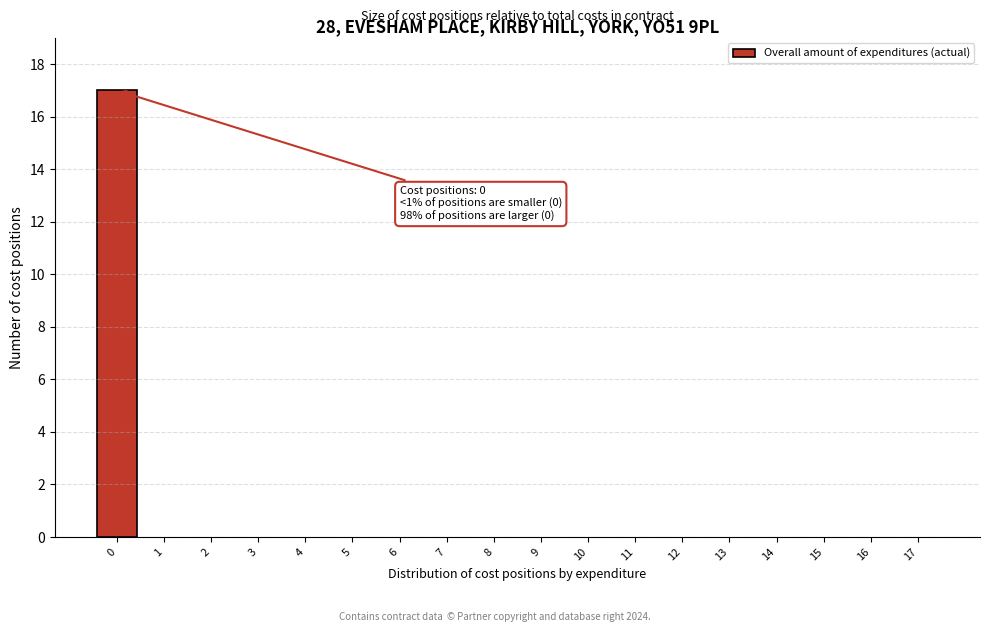

Reading right to left, transcribe all the data shown in this chart.

17=0	16=0	15=0	14=0	13=0	12=0	11=0	10=0	9=0	8=0	7=0	6=0	5=0	4=0	3=0	2=0	1=0	0=17